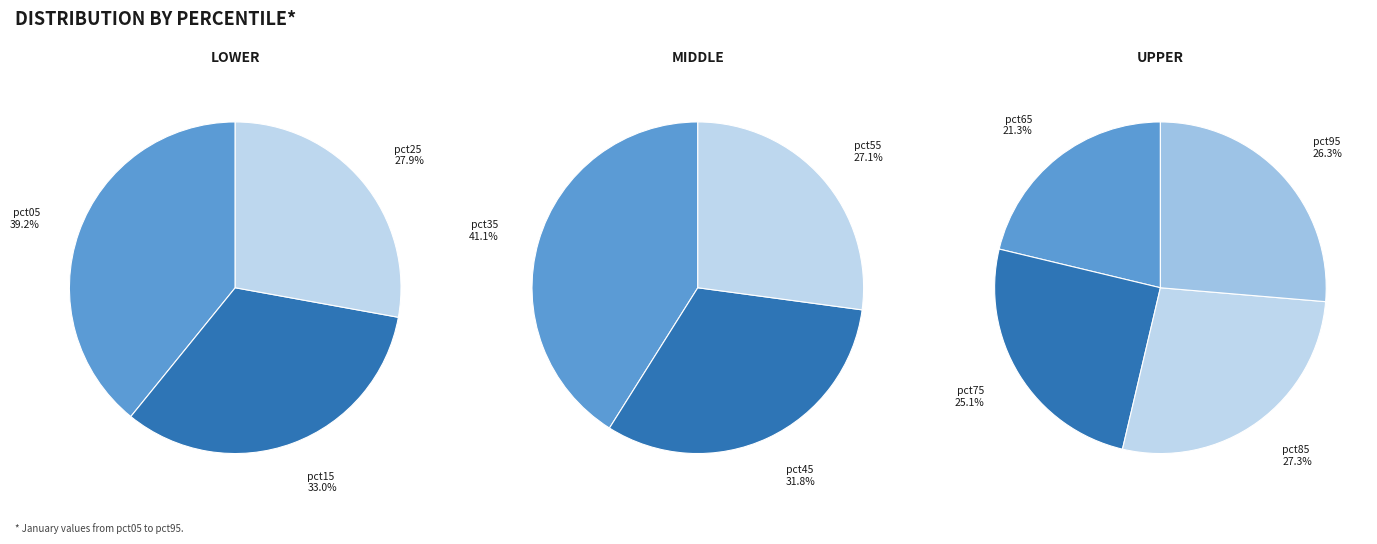

Between pct15 and pct55, which is larger?

pct15